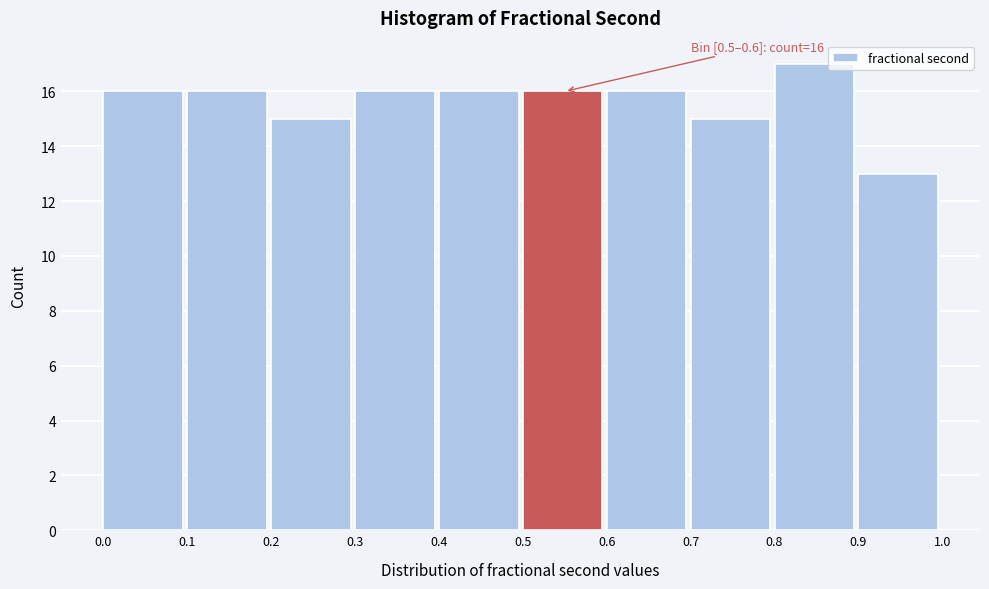

Over which range of the x-axis is the bar tallest?

0.8 to 0.9